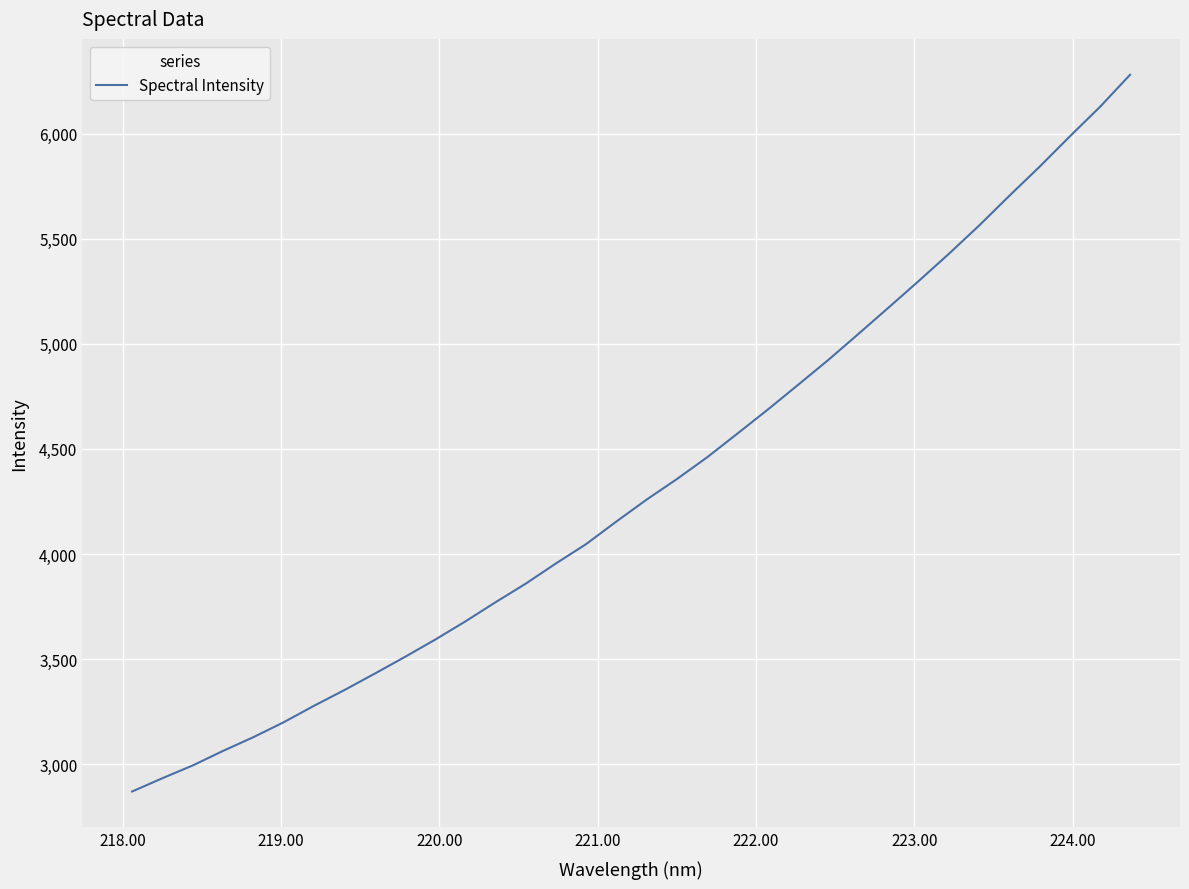

What is the greatest value displayed?

6280.6